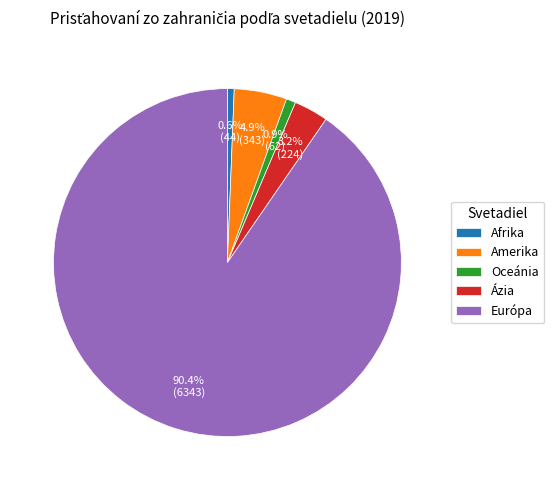

Is the sum of Ázia and Oceánia greater than half?

No